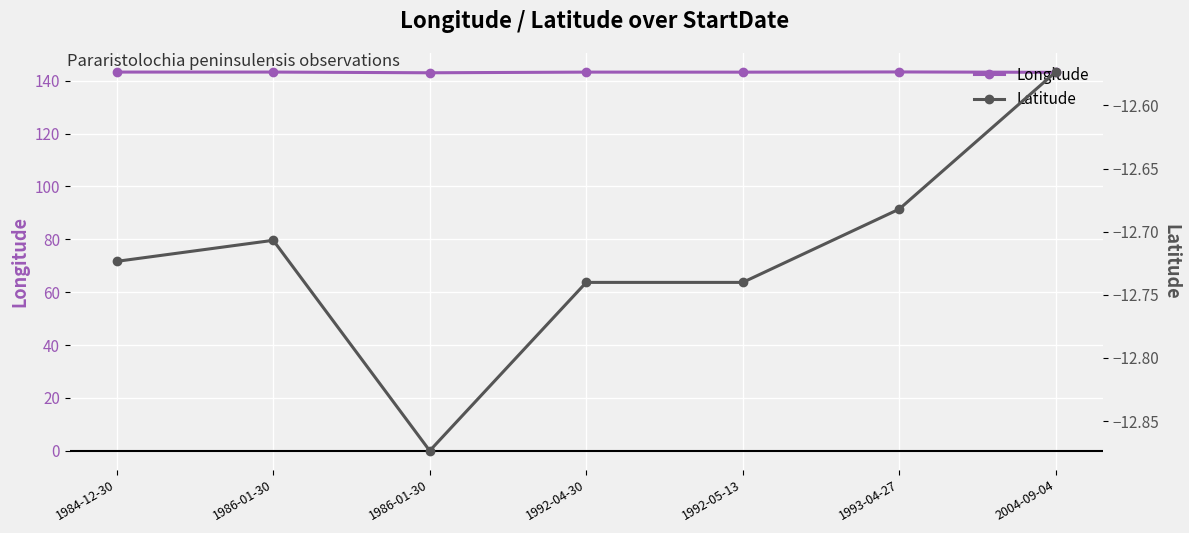

The value of Longitude at 1992-04-30 is 225.1. True or false?

False